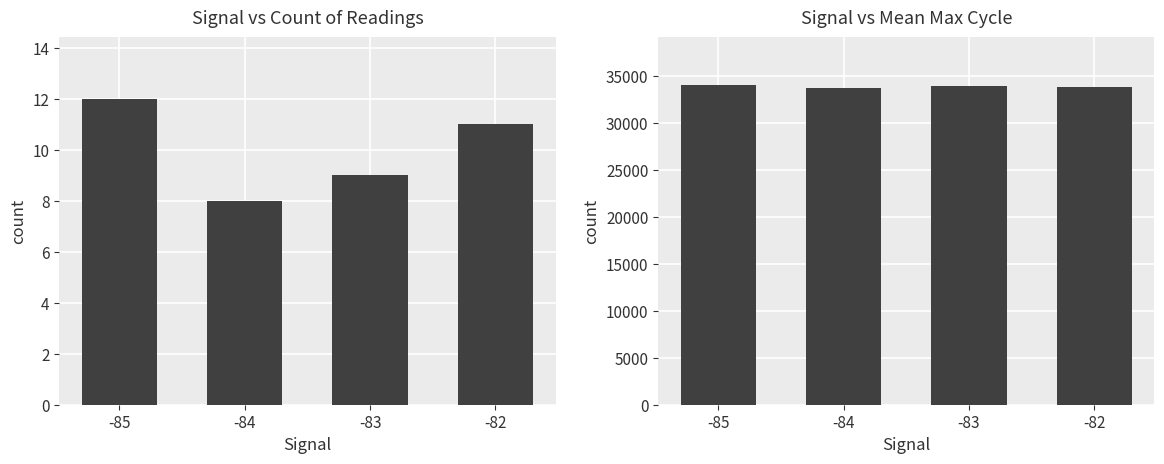

Are the bars horizontal?

No